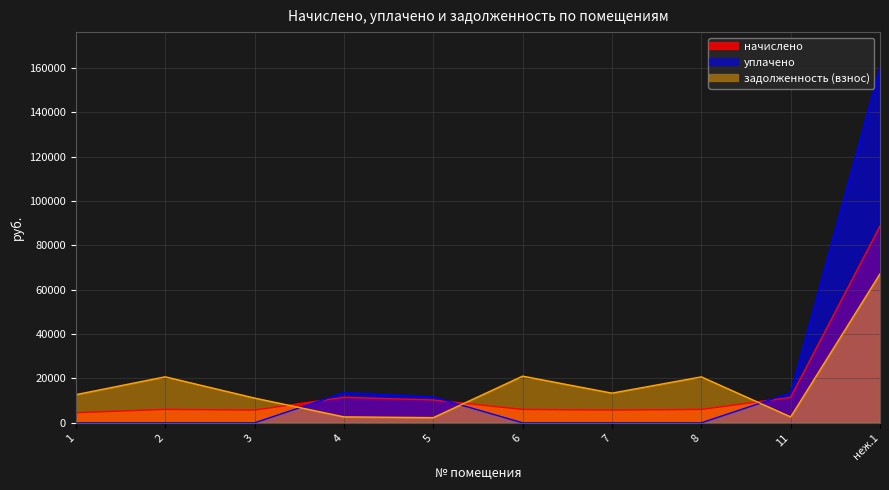

How many intersections are there between уплачено and начислено?

3